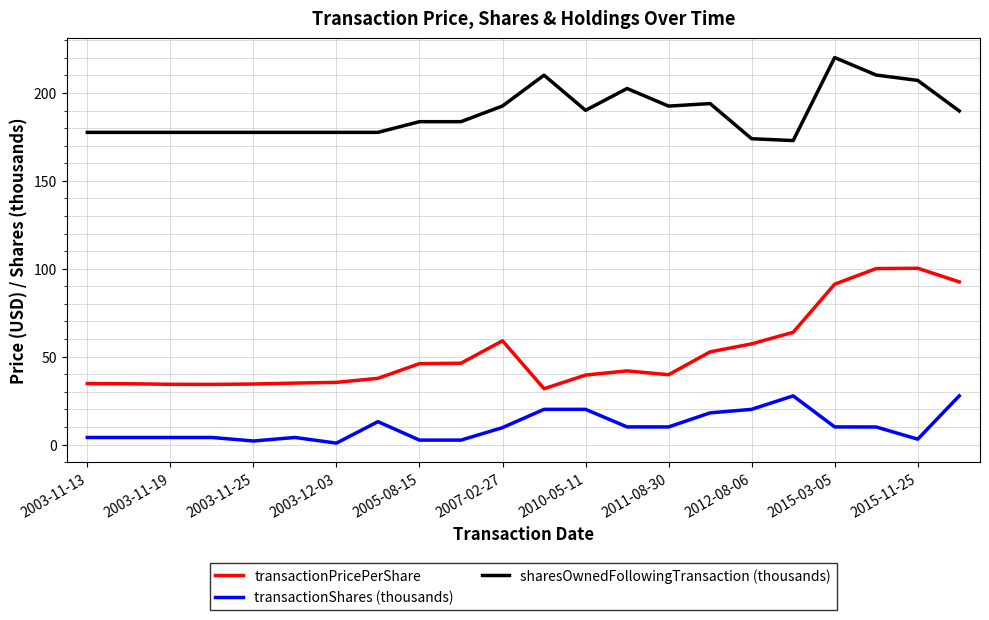

True or false: sharesOwnedFollowingTransaction (thousands) and transactionPricePerShare cross at least once.

False